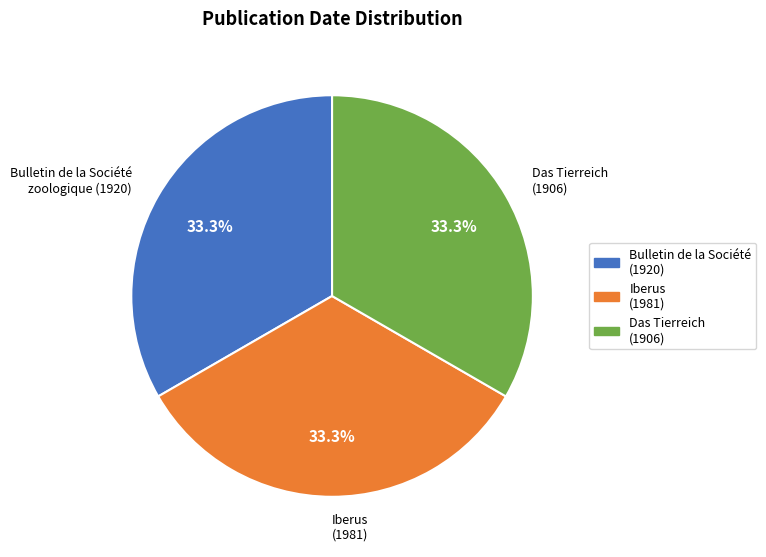

Is there a majority slice in this chart?

No